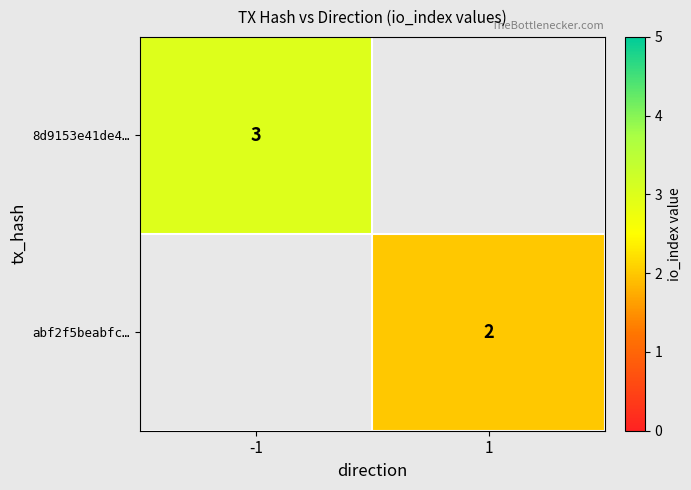

True or false: abf2f5beabfc… has a value of 3 at 1.

False